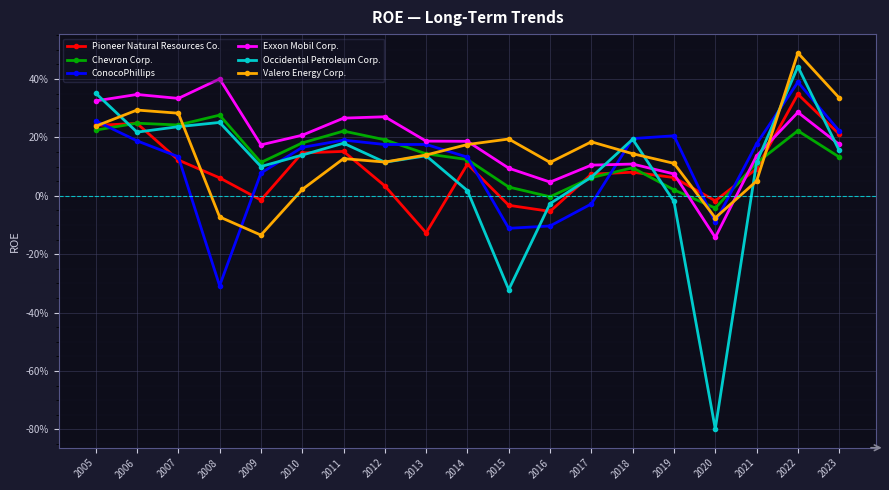

Reading right to left, what are all the values shown in this chart?

Pioneer Natural Resources Co.: 0.2	0.3	0.1	-0.0	0.1	0.1	0.1	-0.1	-0.0	0.1	-0.1	0.0	0.2	0.1	-0.0	0.1	0.1	0.2	0.2
Chevron Corp.: 0.1	0.2	0.1	-0.0	0.0	0.1	0.1	-0.0	0.0	0.1	0.1	0.2	0.2	0.2	0.1	0.3	0.2	0.2	0.2
ConocoPhillips: 0.2	0.4	0.2	-0.1	0.2	0.2	-0.0	-0.1	-0.1	0.1	0.2	0.2	0.2	0.2	0.1	-0.3	0.1	0.2	0.3
Exxon Mobil Corp.: 0.2	0.3	0.1	-0.1	0.1	0.1	0.1	0.0	0.1	0.2	0.2	0.3	0.3	0.2	0.2	0.4	0.3	0.3	0.3
Occidental Petroleum Corp.: 0.2	0.4	0.1	-0.8	-0.0	0.2	0.1	-0.0	-0.3	0.0	0.1	0.1	0.2	0.1	0.1	0.3	0.2	0.2	0.4
Valero Energy Corp.: 0.3	0.5	0.1	-0.1	0.1	0.1	0.2	0.1	0.2	0.2	0.1	0.1	0.1	0.0	-0.1	-0.1	0.3	0.3	0.2